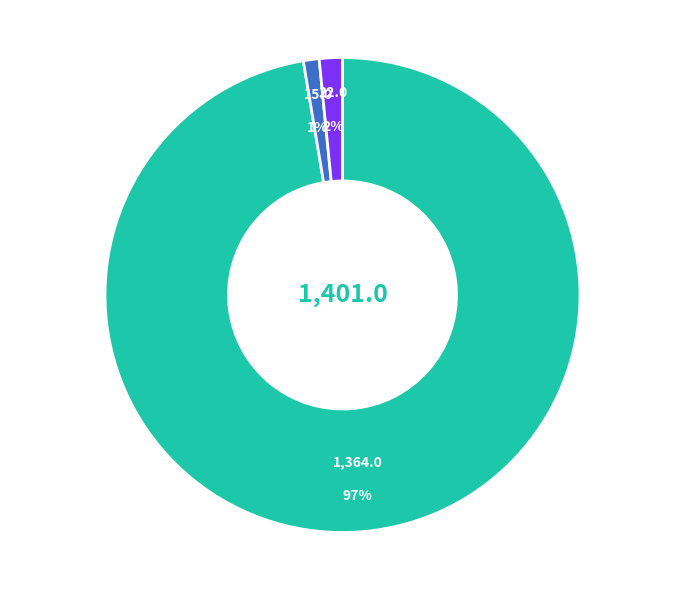

Count the number of slices in the pie.

3